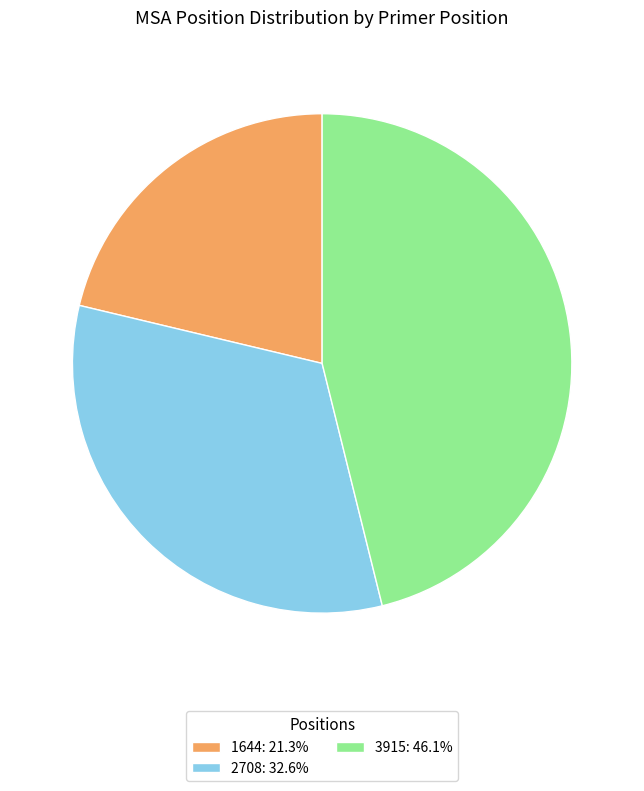

Which category has the smallest portion of the pie?

1644